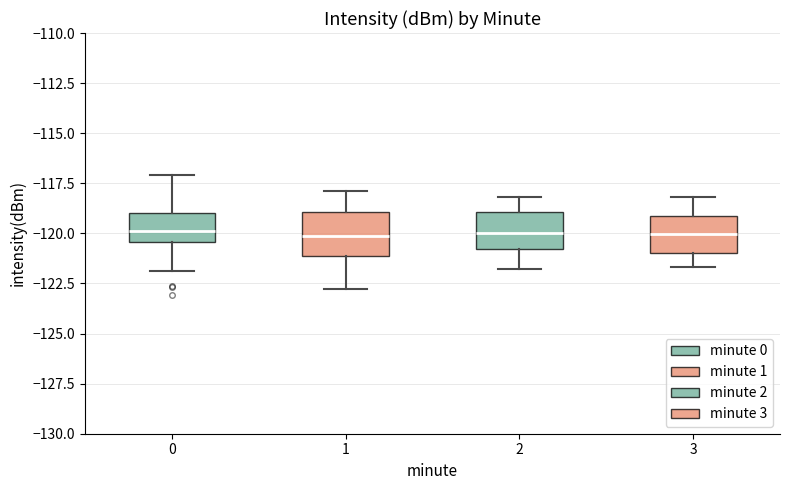

Reading left to right, transcribe this box plot: for each box, give where its median line is, the range the box spans, and where its two whiskers end, as read against the y-axis. The values are not printed on the chart, so give them approximately, as read against the axis.

0: median -120.0, box -120.5 to -119.0, whiskers -122.0 to -117.0
1: median -120.0, box -121.0 to -119.0, whiskers -123.0 to -118.0
2: median -120.0, box -121.0 to -119.0, whiskers -122.0 to -118.0
3: median -120.0, box -121.0 to -119.0, whiskers -121.5 to -118.0